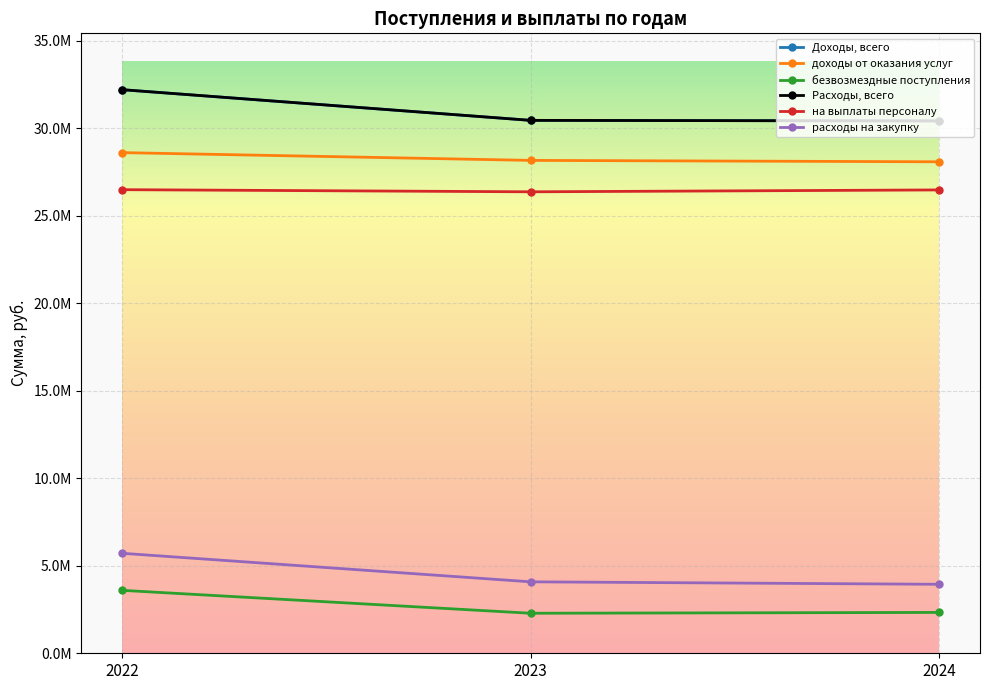

What is the value of the безвозмездные поступления point at the 1st from the left?

3596195.0